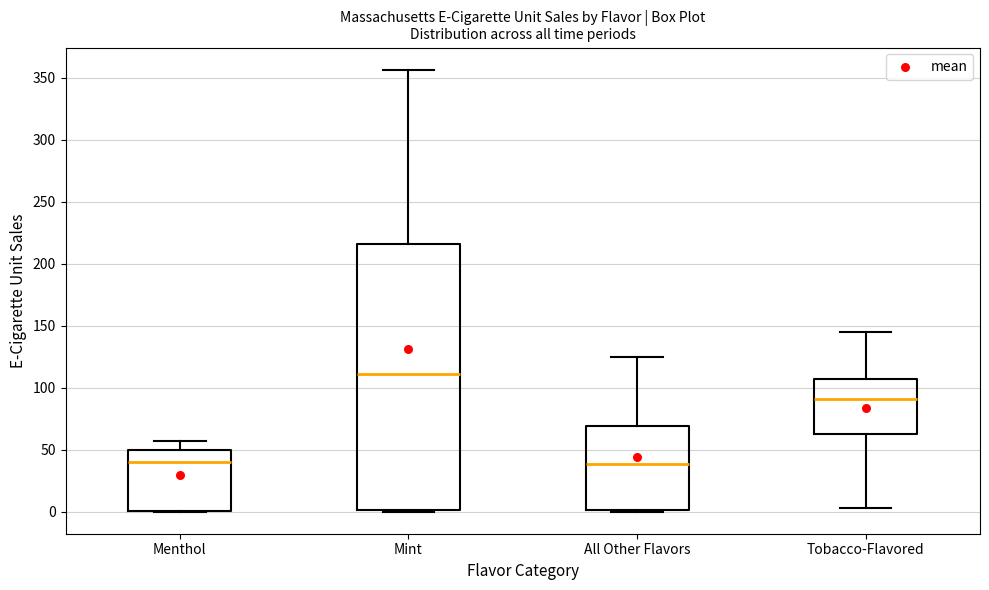

Where is the upper edge of the box for Mint on the y-axis? The values are not printed on the chart, so give them approximately, as read against the axis.

215